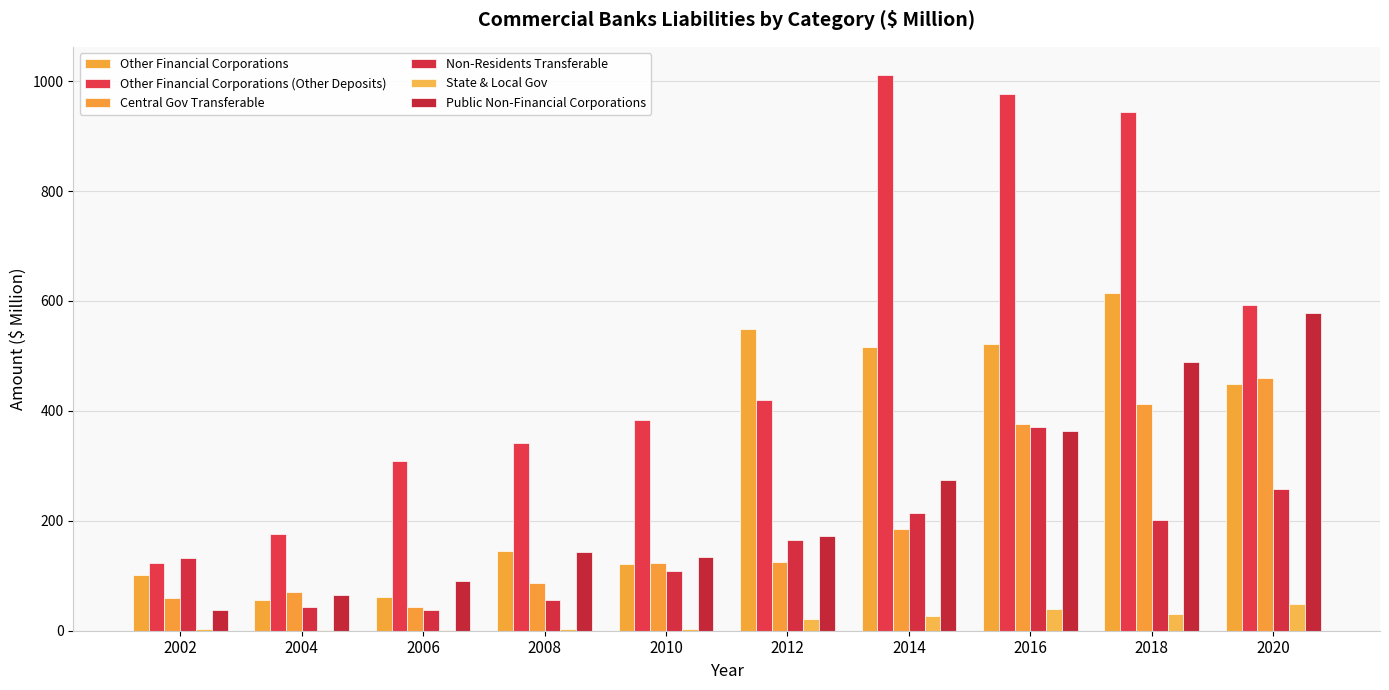

The Public Non-Financial Corporations series shows 37.8 at 2002. True or false?

True